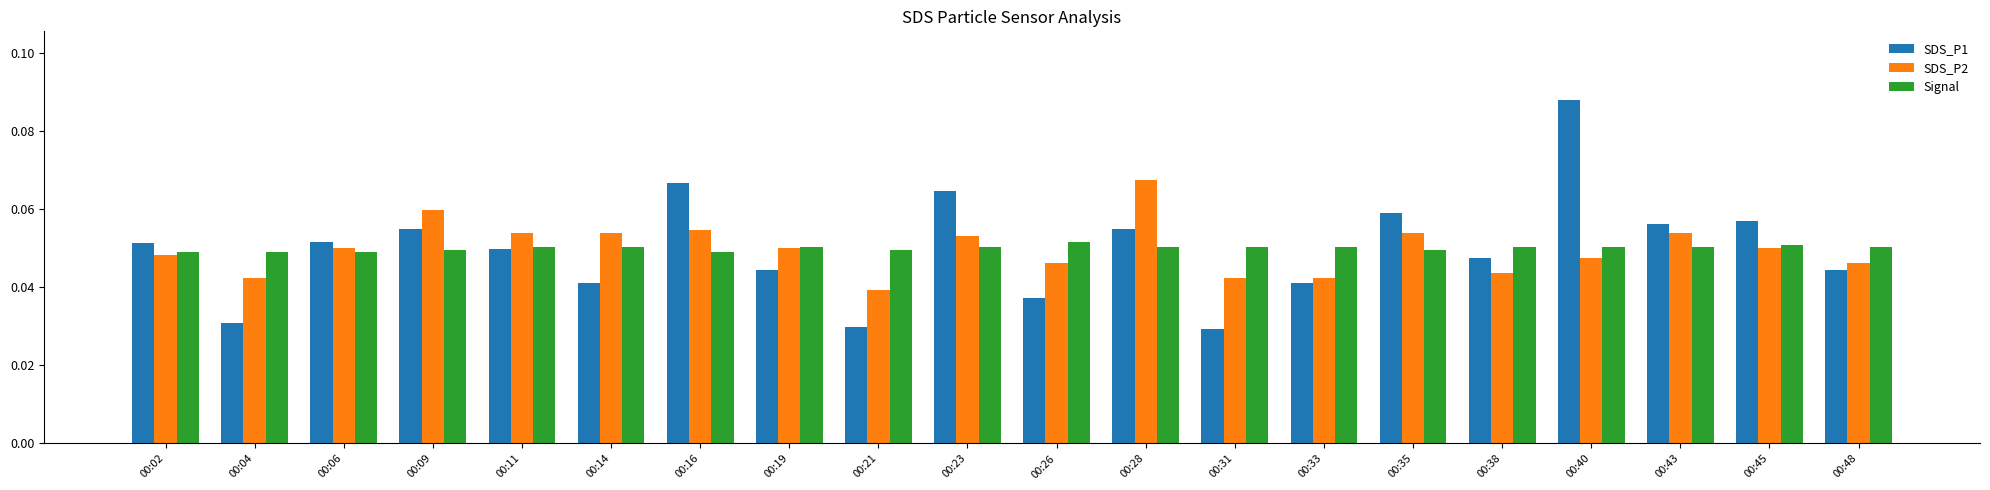

How many groups of bars are there?

20